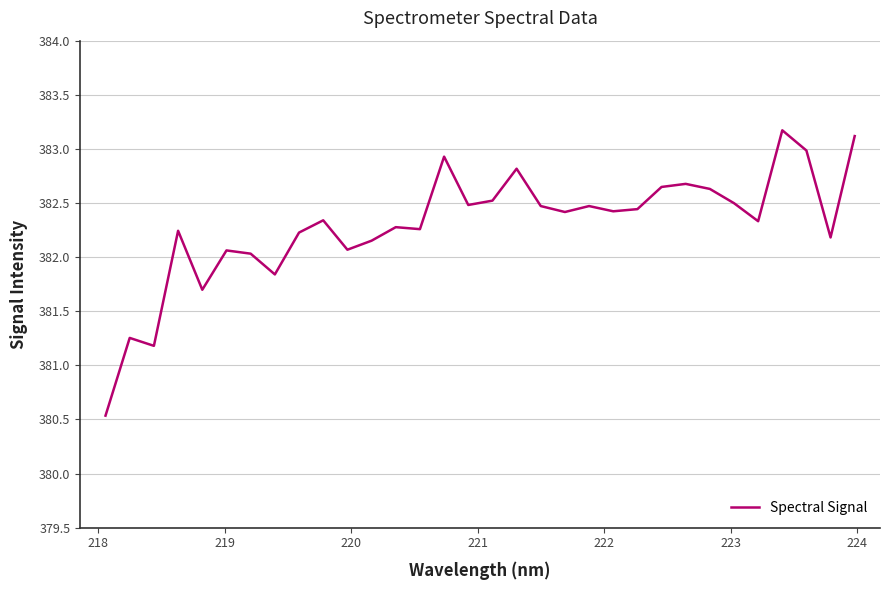

What is the difference between the maximum and minimum values?

2.6